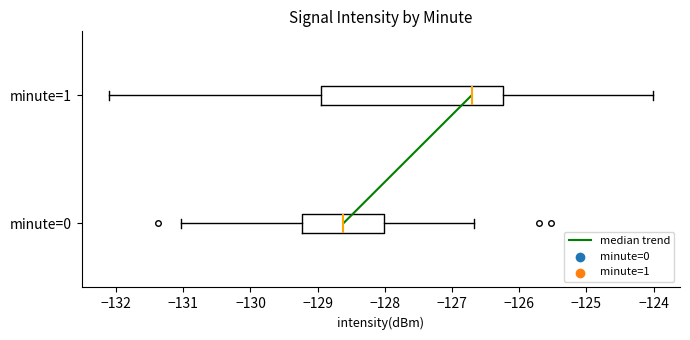

Reading bottom to top, read every box against the x-axis: the position of its median line, the range the box covers, and the ends of its whiskers. The values are not printed on the chart, so give them approximately, as read against the axis.

minute=0: median -128.6, box -129.2 to -128.0, whiskers -131.0 to -126.7
minute=1: median -126.7, box -129.0 to -126.2, whiskers -132.1 to -124.0